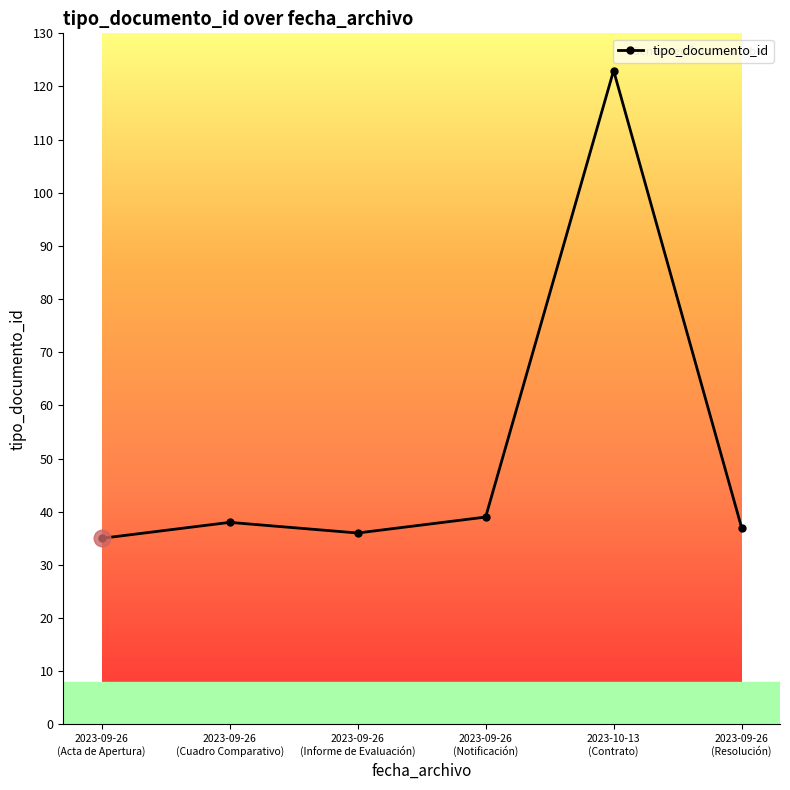

Reading left to right, transcribe all the data shown in this chart.

35	38	36	39	123	37